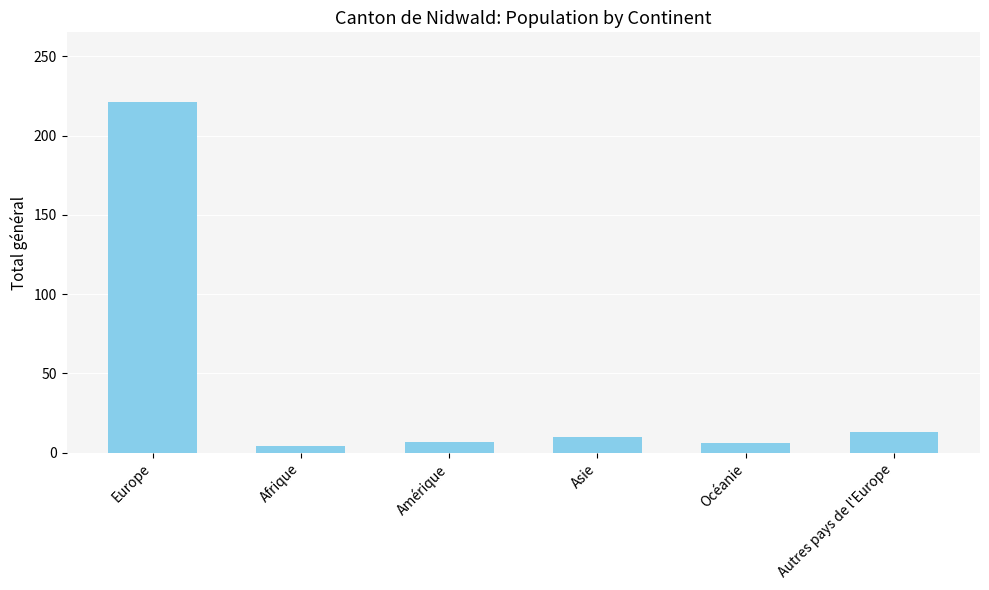

Which label corresponds to the largest value in the chart?

Europe